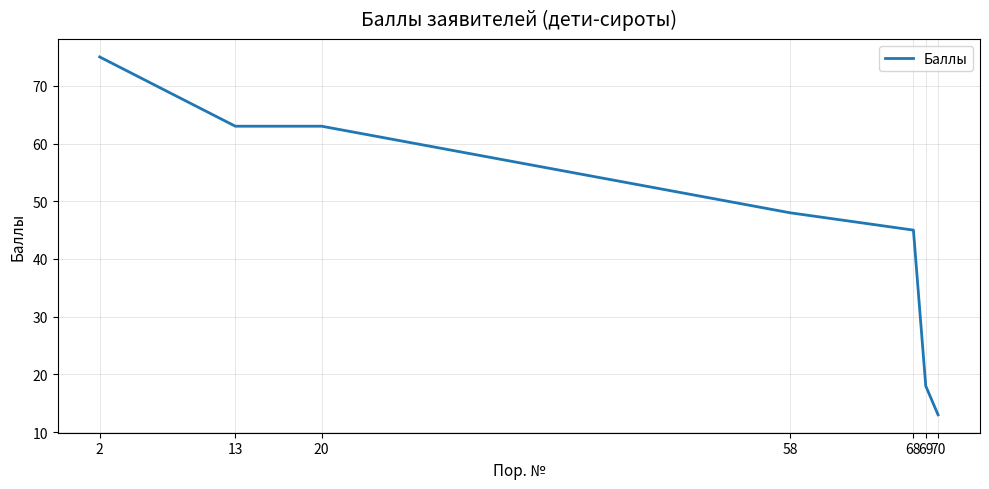

What is the sum of all values?

325